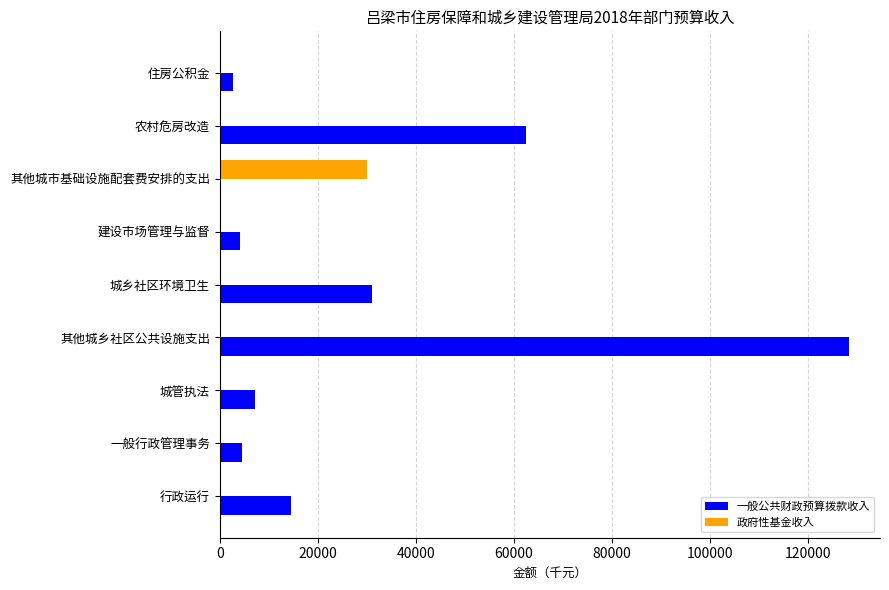

Read the 一般公共财政预算拨款收入 value at 其他城乡社区公共设施支出.

128278.9